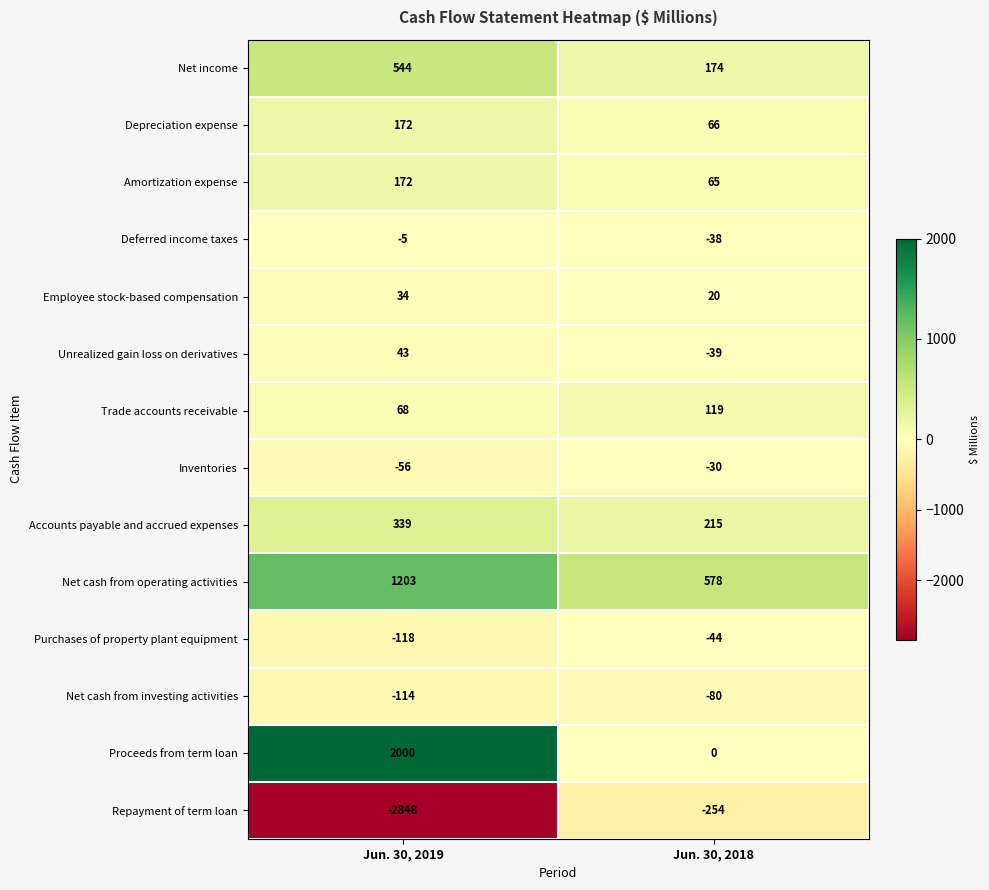

What is the minimum value for Employee stock-based compensation?

20